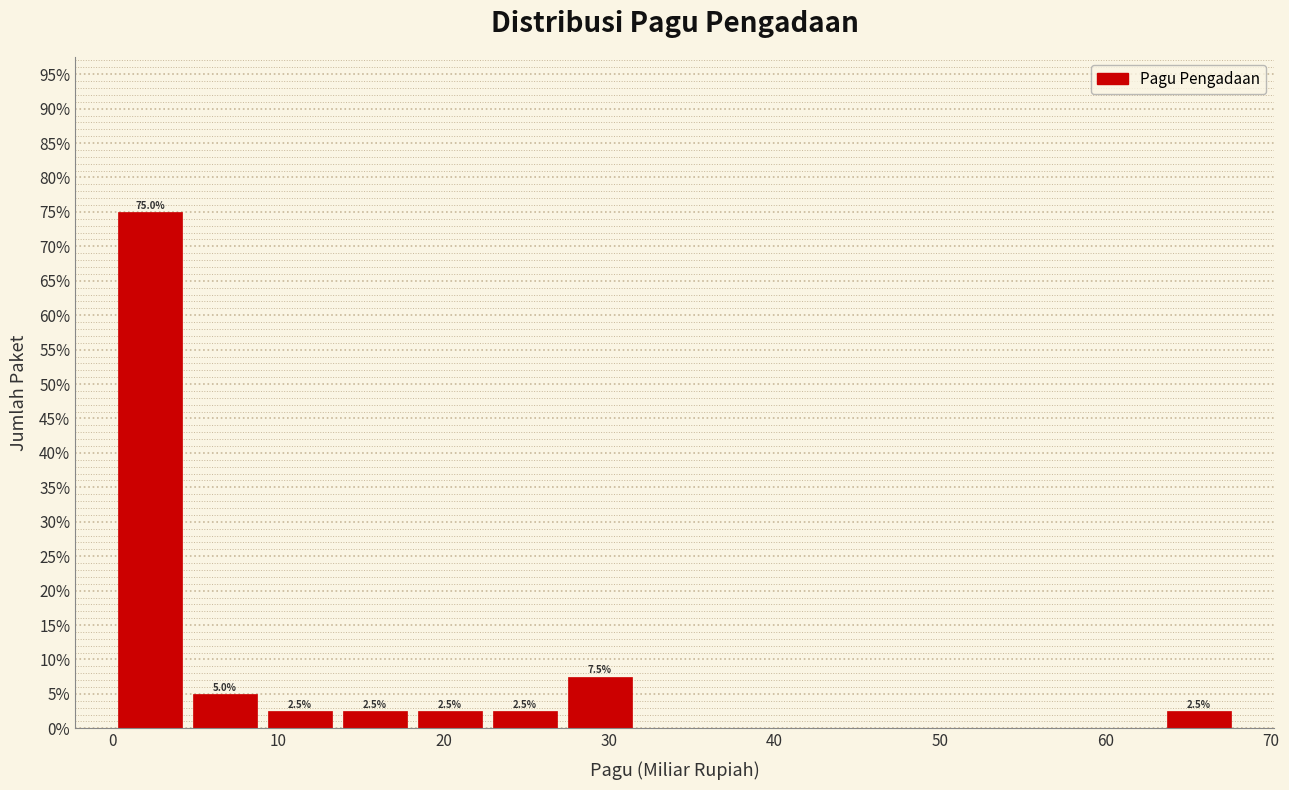

Which range on the x-axis has the tallest bar?

0 to 5